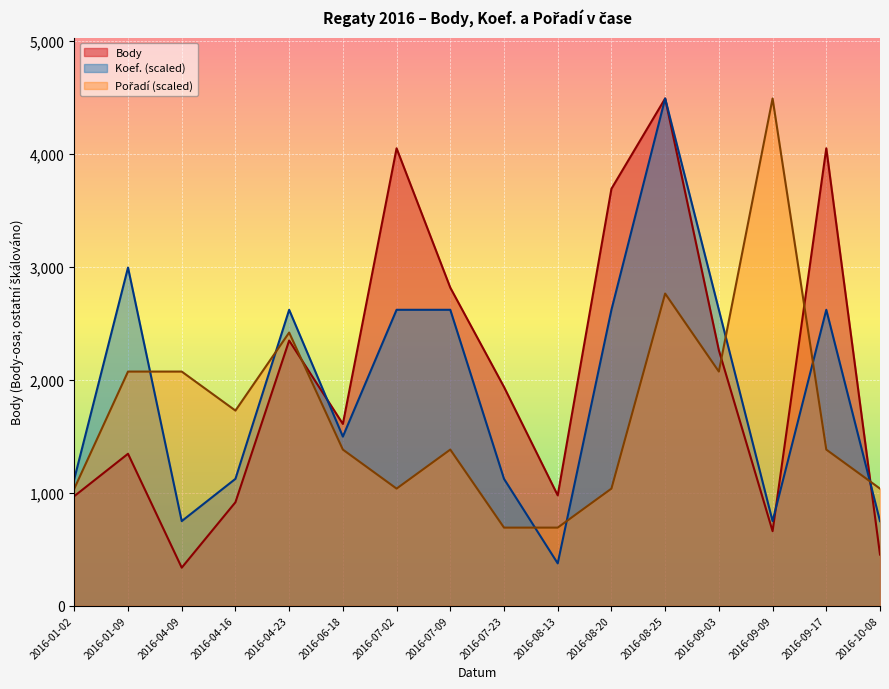

At which label does Koef. reach its minimum?

2016-08-13